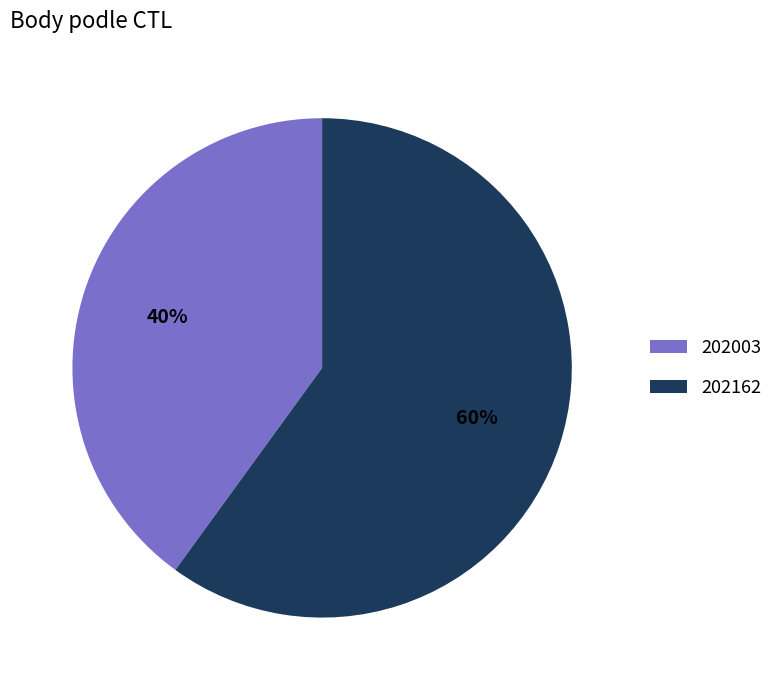

The 202003 slice represents 40% of the pie. True or false?

True